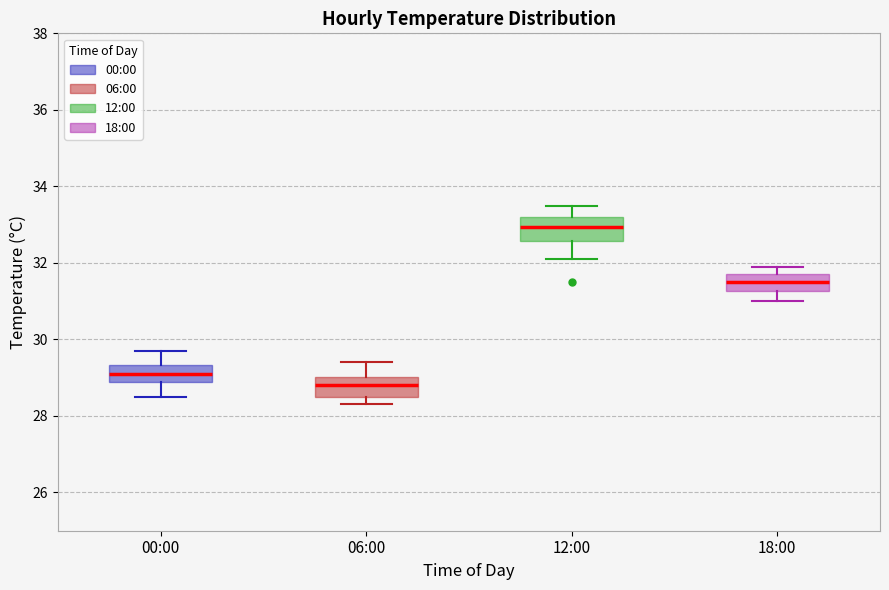

Reading left to right, read every box against the y-axis: the position of its median line, the range the box covers, and the ends of its whiskers. The values are not printed on the chart, so give them approximately, as read against the axis.

00:00: median 29.2, box 29.0 to 29.4, whiskers 28.6 to 29.8
06:00: median 28.8, box 28.6 to 29.0, whiskers 28.4 to 29.4
12:00: median 33.0, box 32.6 to 33.2, whiskers 32.2 to 33.6
18:00: median 31.6, box 31.2 to 31.8, whiskers 31.0 to 32.0